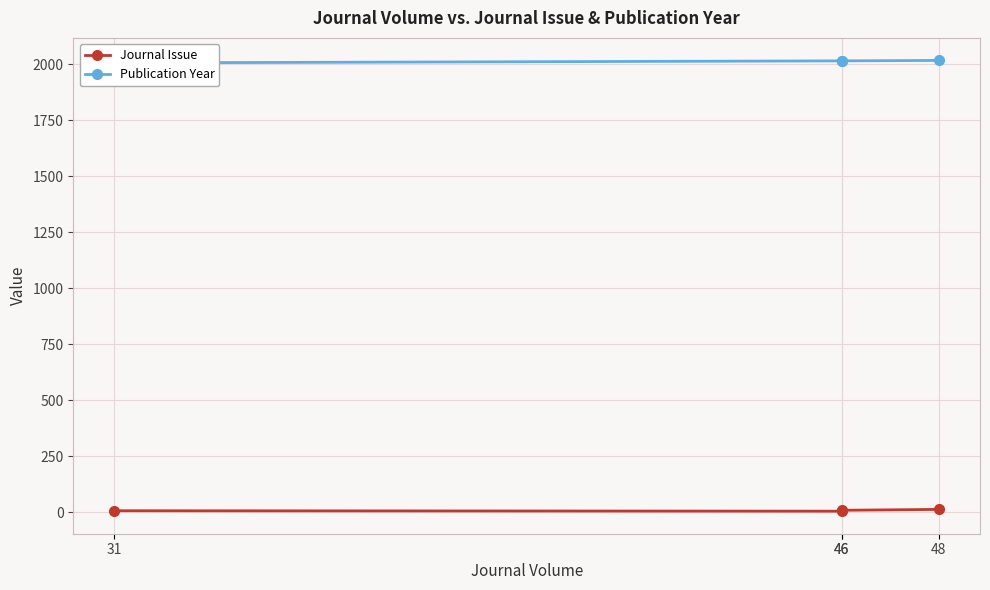

Reading left to right, what are all the values shown in this chart?

Journal Issue: 6	4	8	12
Publication Year: 2006	2015	2015	2017